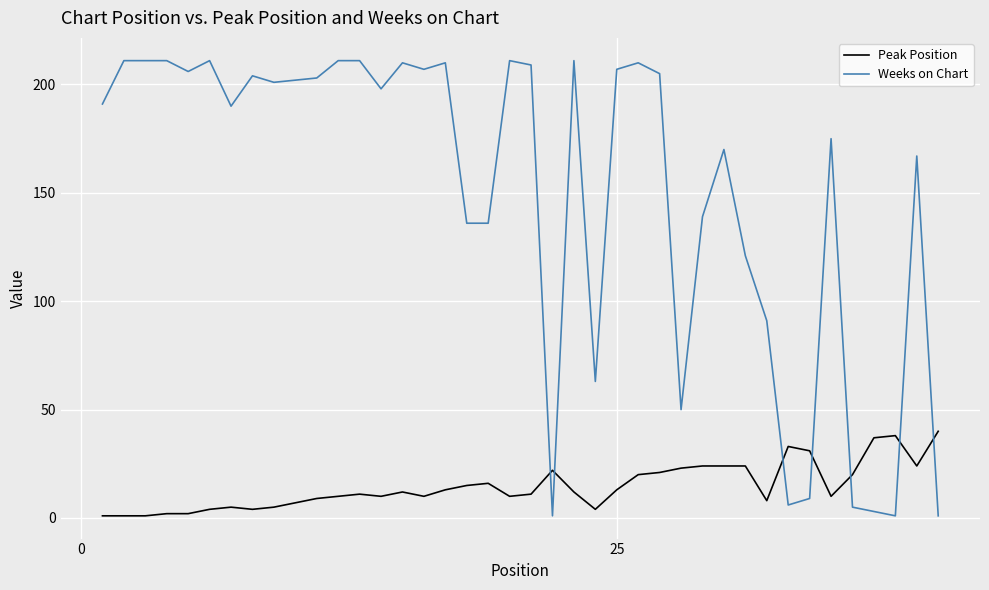

How many times do Peak Position and Weeks on Chart cross each other?

7